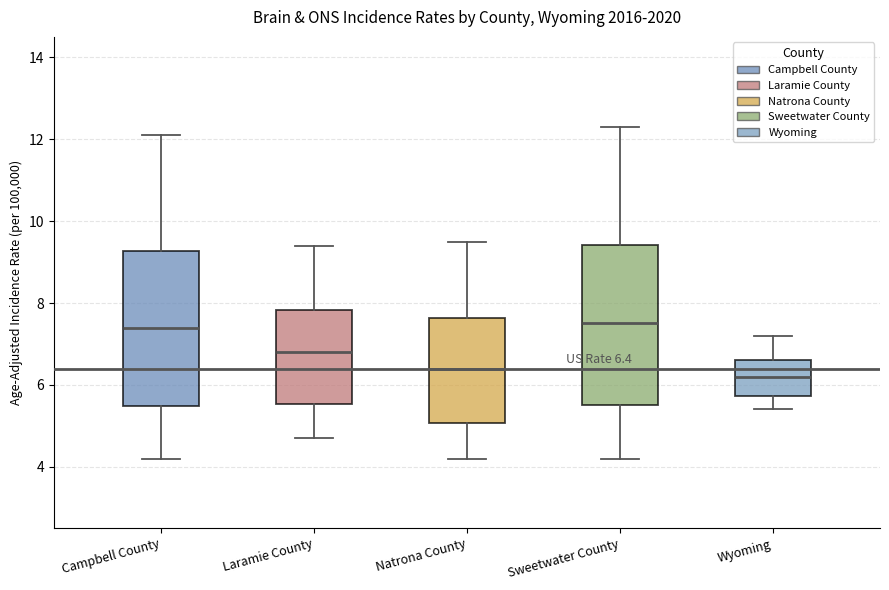

Which box has the lowest median line?

Wyoming